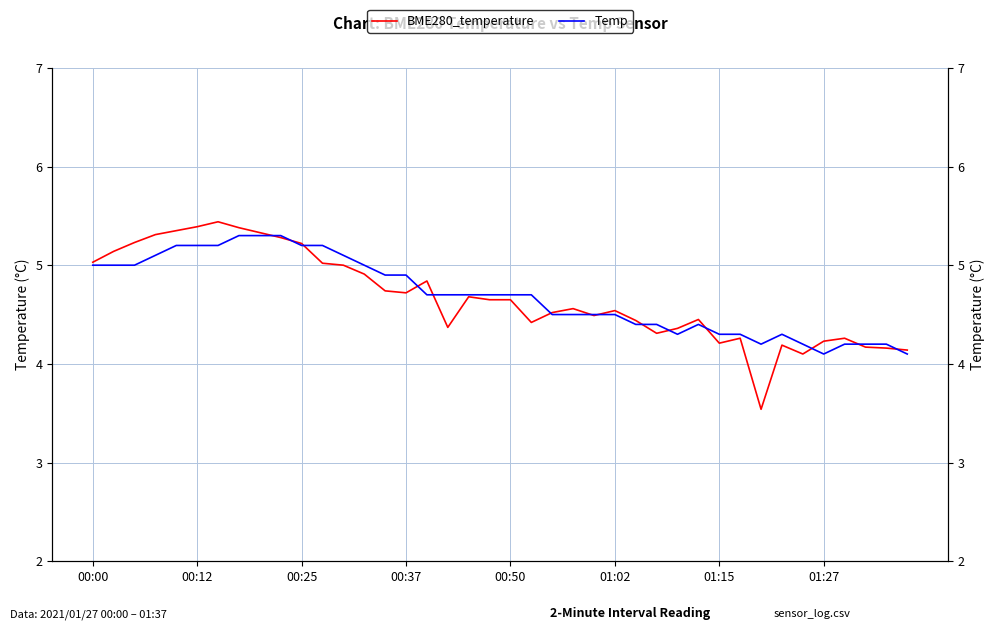

At how many categories does at least one series exceed 4?

40